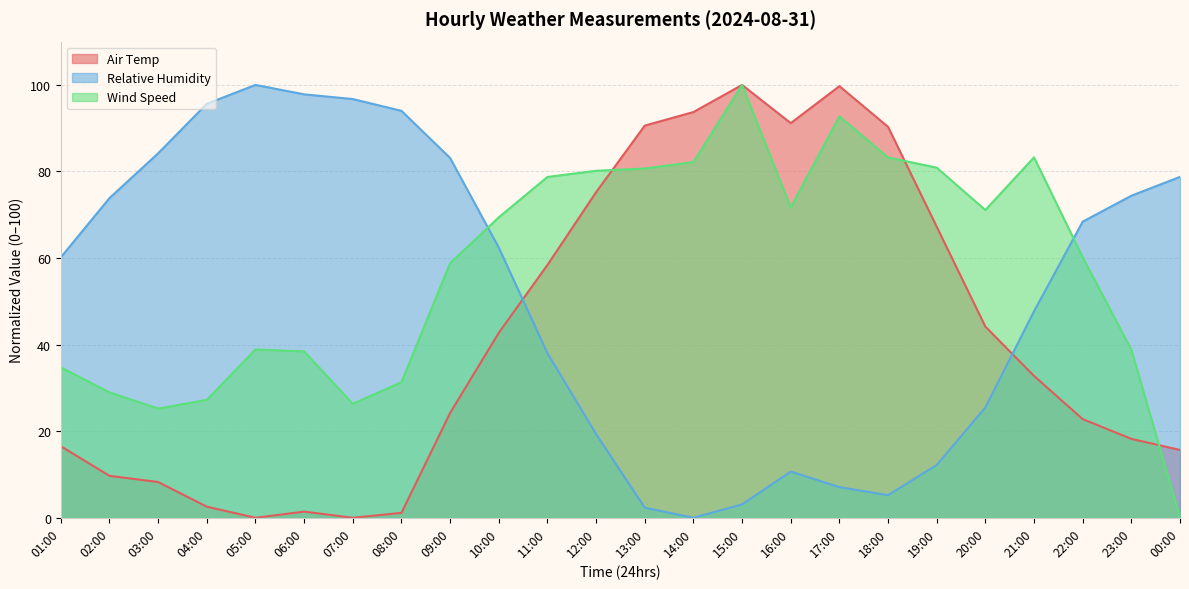

How many data points in Relative Humidity are less than 62?

12